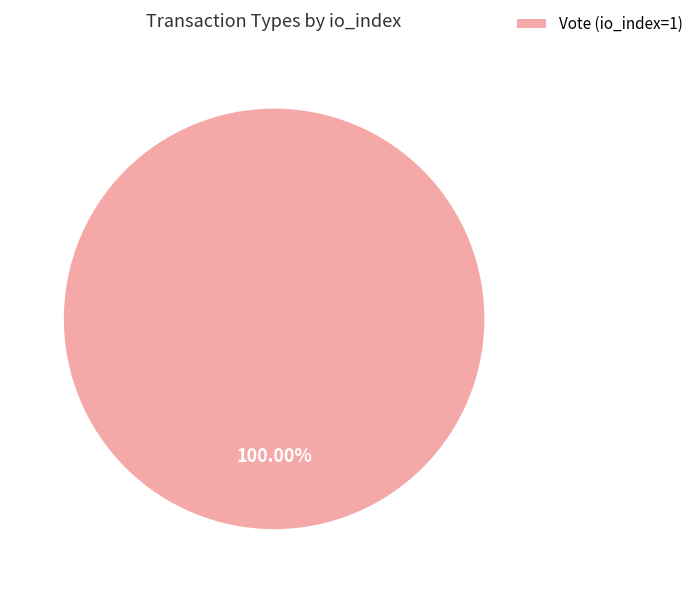

Does any single category account for the majority?

Yes